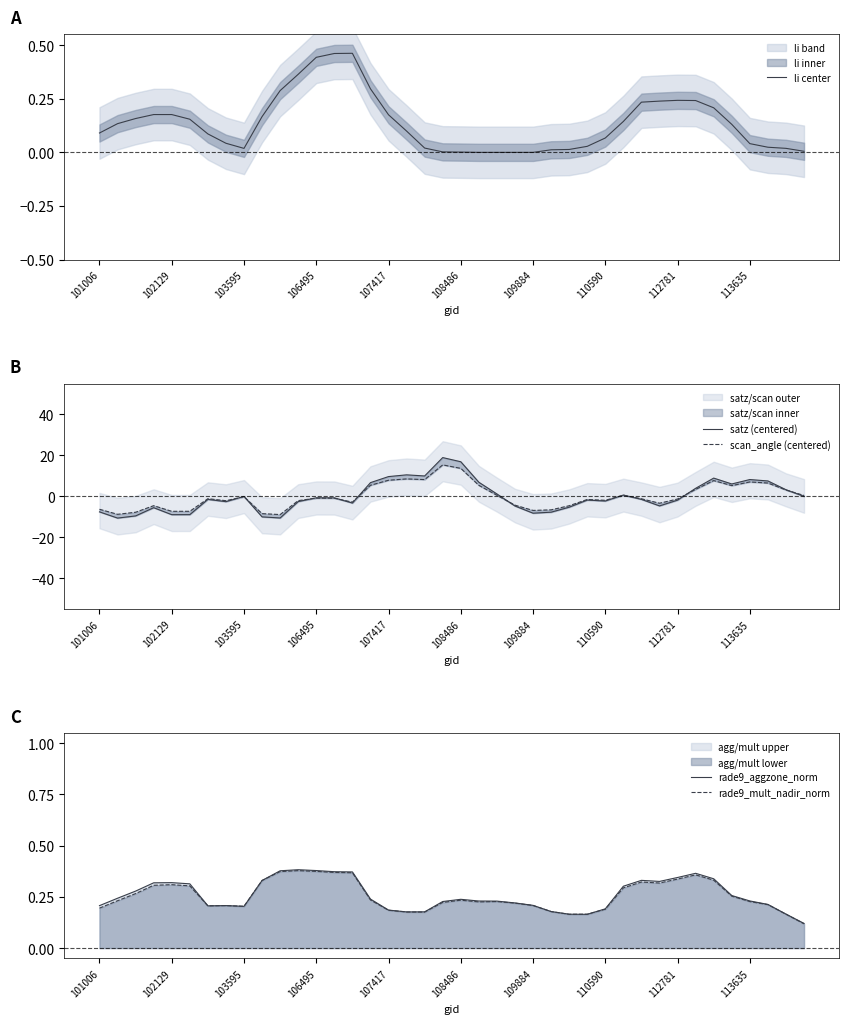

Is the value of rade9_mult_nadir_norm at 108486 greater than the value of rade9_aggzone_norm at 102129?

No